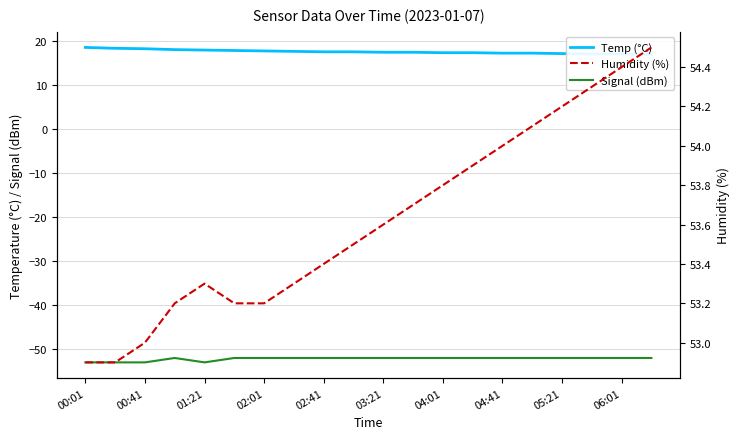

True or false: Signal (dBm) and Temp (°C) intersect in this chart.

False